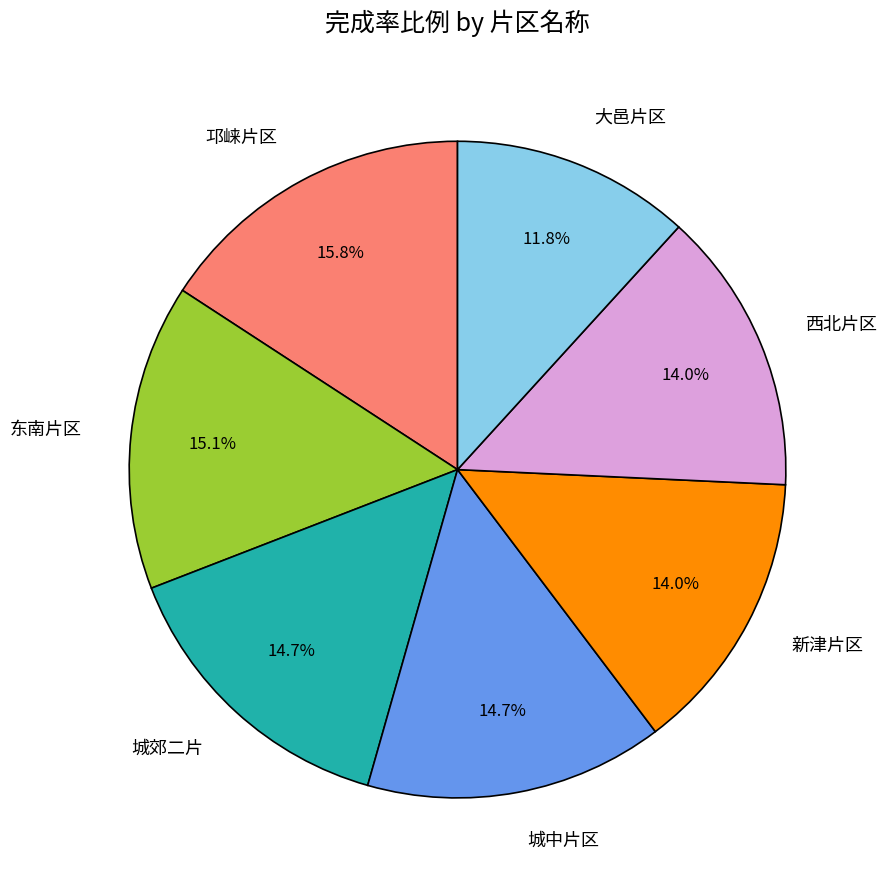

To the nearest percent, what percentage of the pie is 大邑片区?

12%